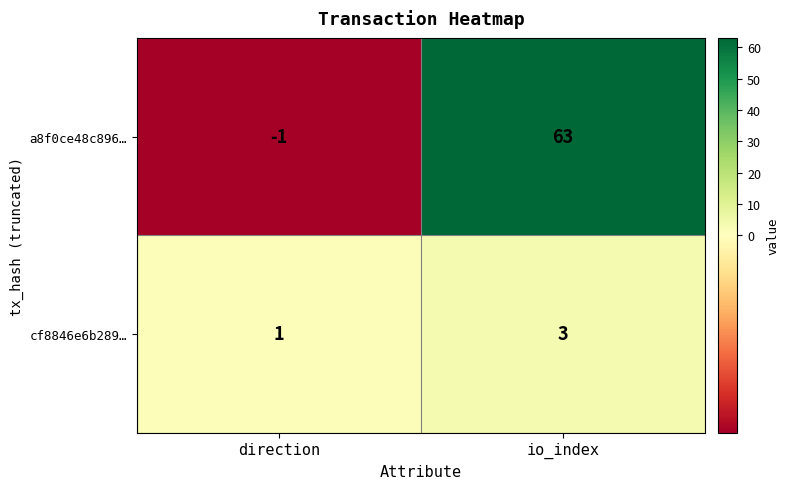

What is the spread (max minus min) of values at direction?

2